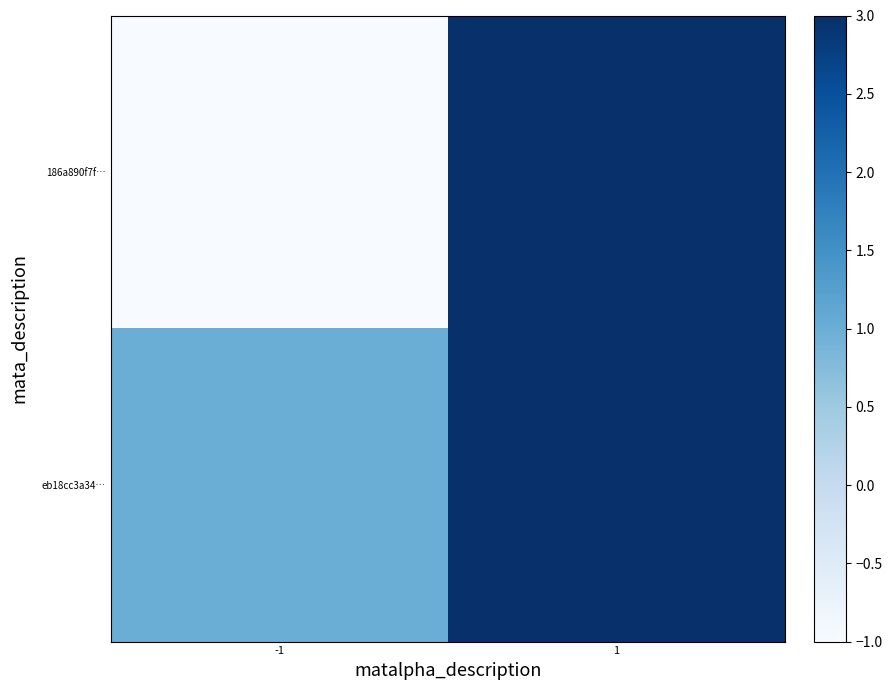

Reading left to right, what are all the values shown in this chart?

186a890f7f…: -1=-1	1=134
eb18cc3a34…: -1=1	1=4